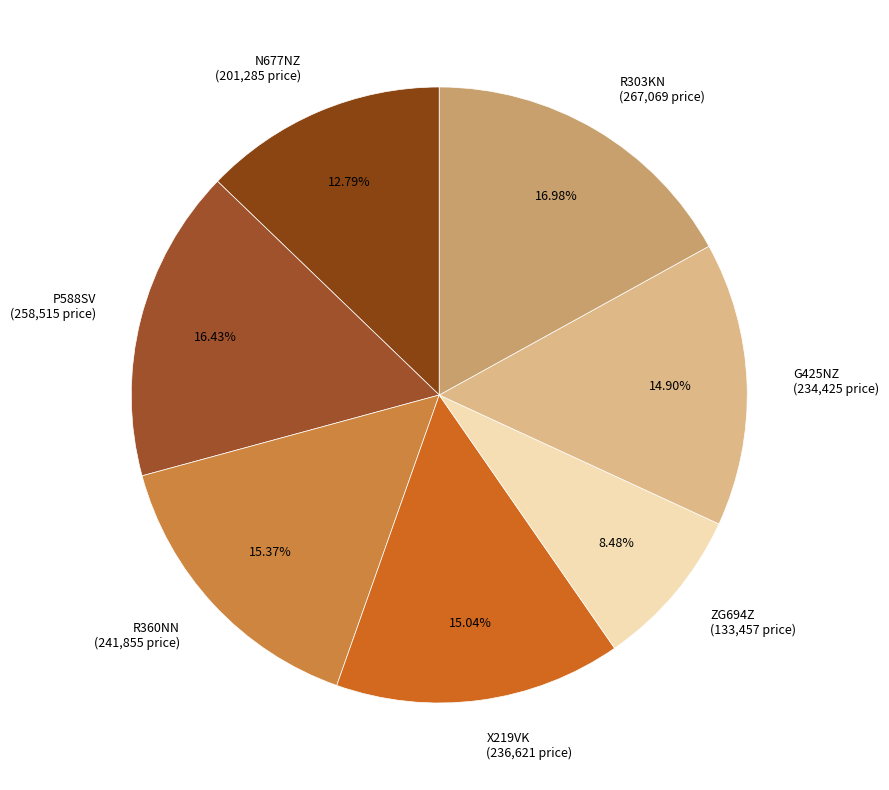

Does N677NZ (201,285 price) account for over 50% of the chart?

No